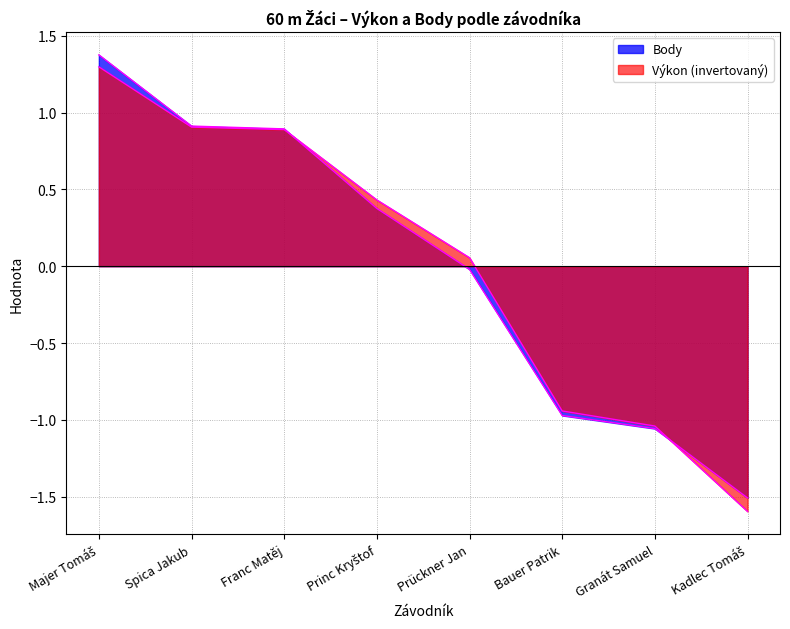

Where does the Body series first go above 0?

Majer Tomáš